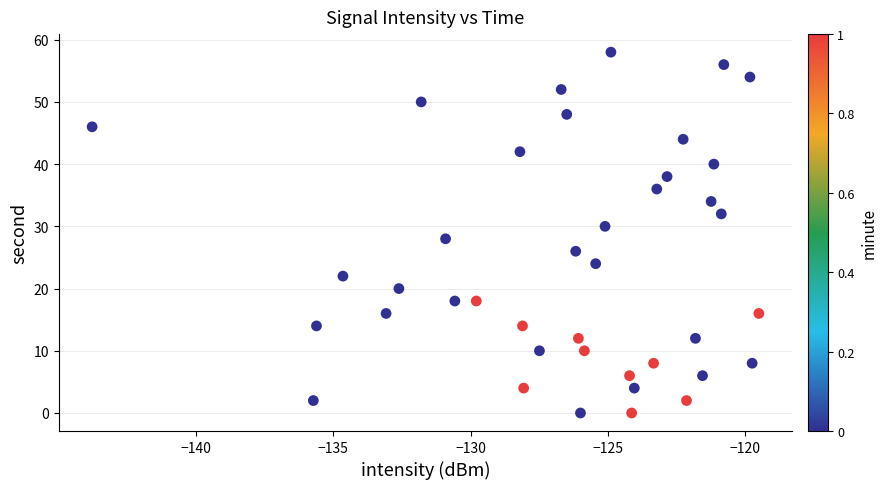

What is the range of Y values (max minus min)?

58